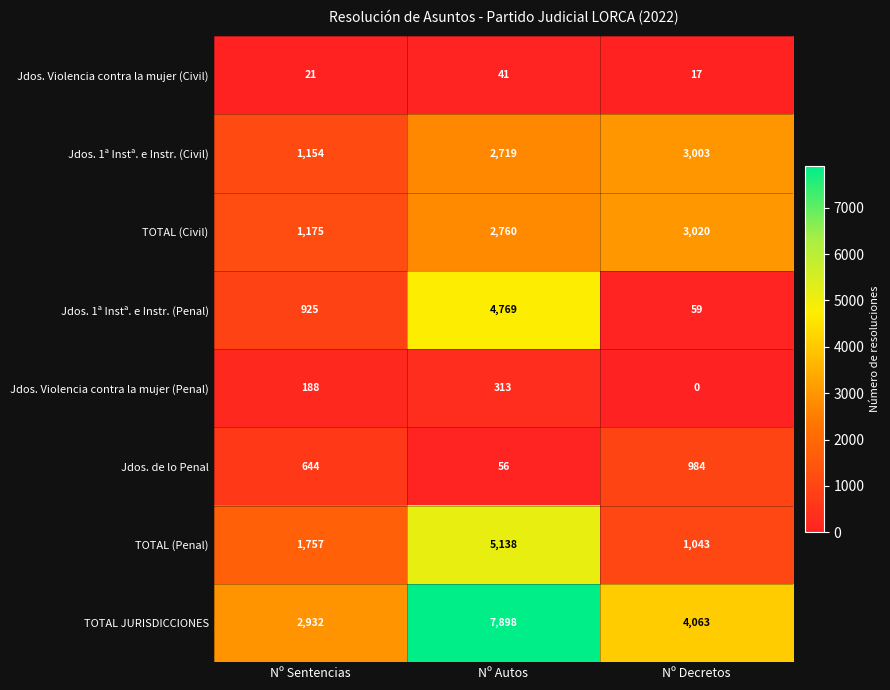

Is it true that TOTAL (Civil) equals 1175 at Nº Sentencias?

True